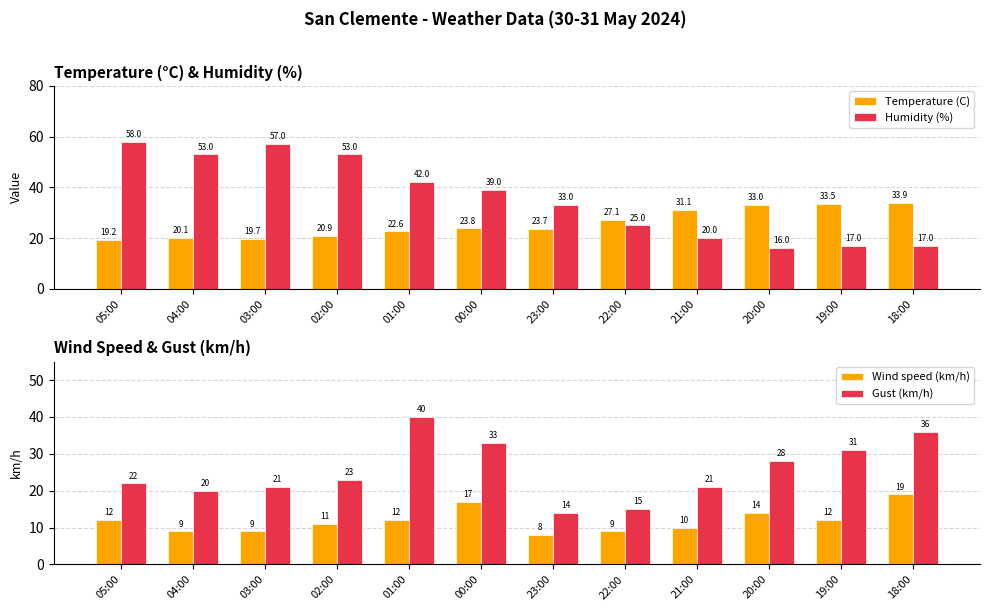

What position from the left is 02:00?

4